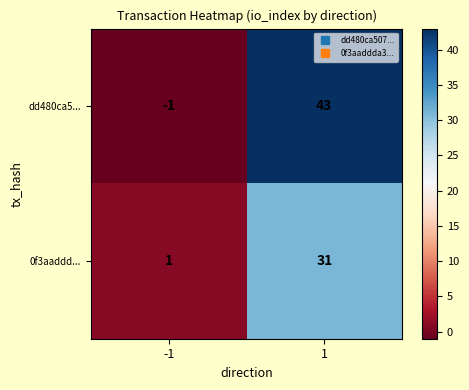

Which series has the largest total across all categories?

dd480ca5...